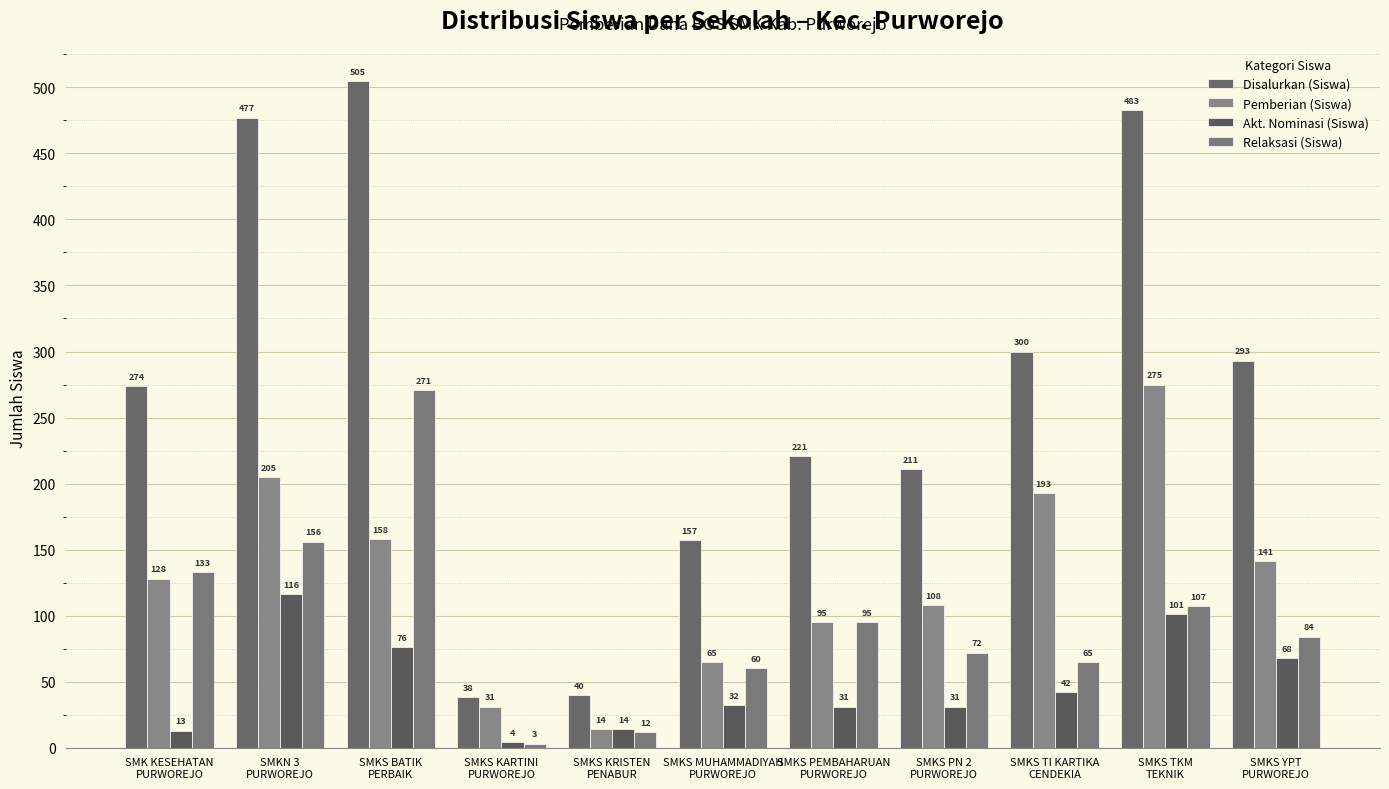

What is the difference between the highest and lowest values at SMKS KARTINI
PURWOREJO?

35